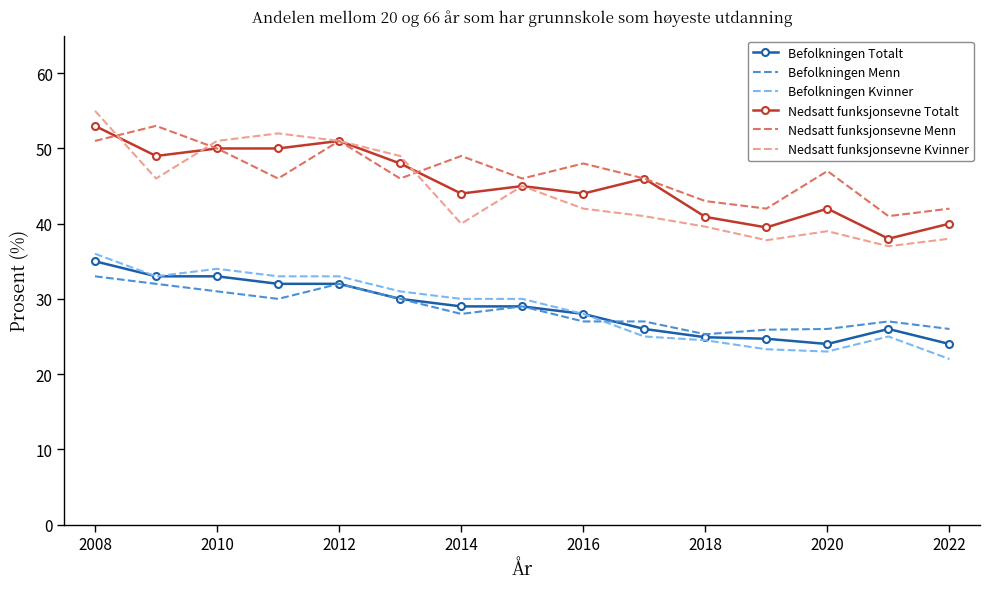

Which series has the widest spread of values?

Nedsatt funksjonsevne Kvinner